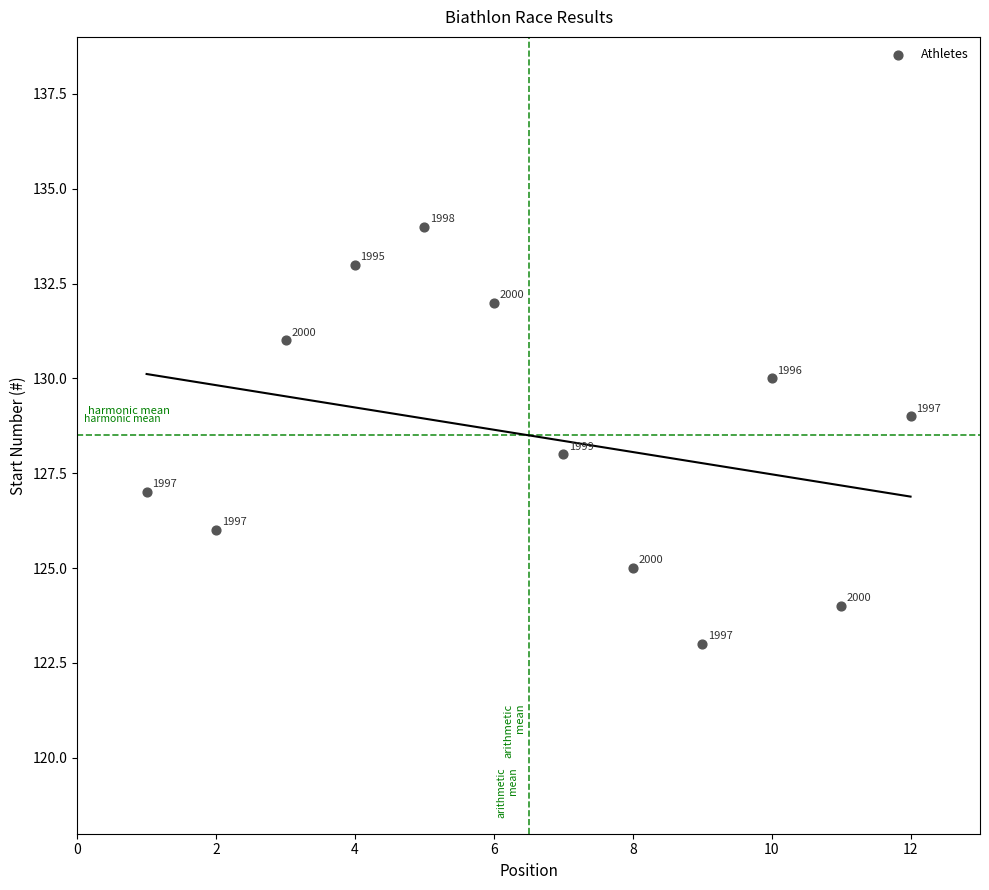

What is the average X value?

6